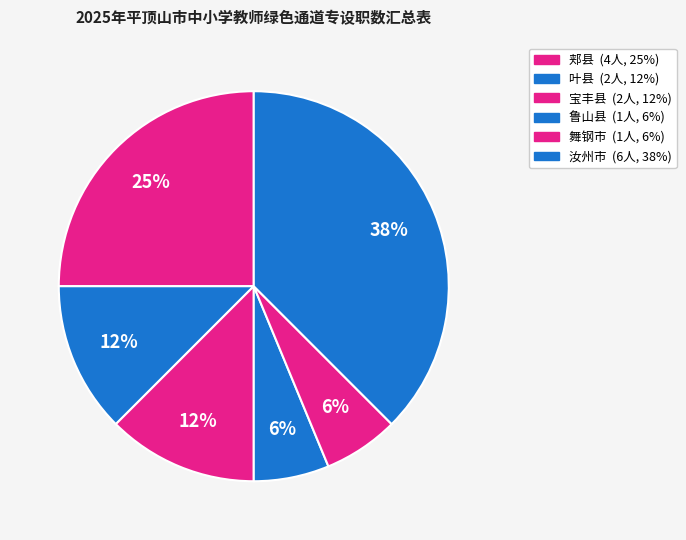

Is it true that 舞钢市 is 6% of the pie?

True